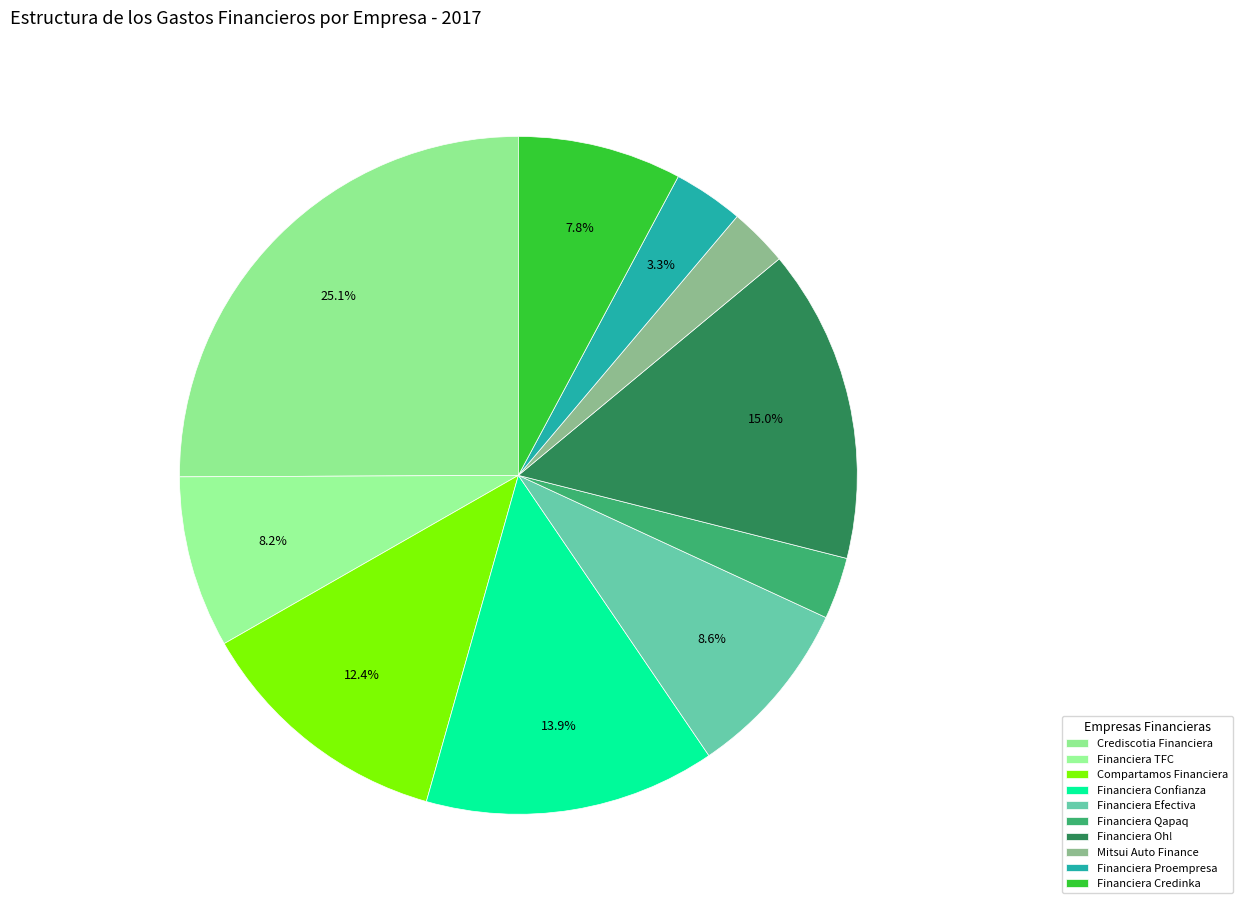

Is the sum of Crediscotia Financiera and Financiera Efectiva greater than half?

No